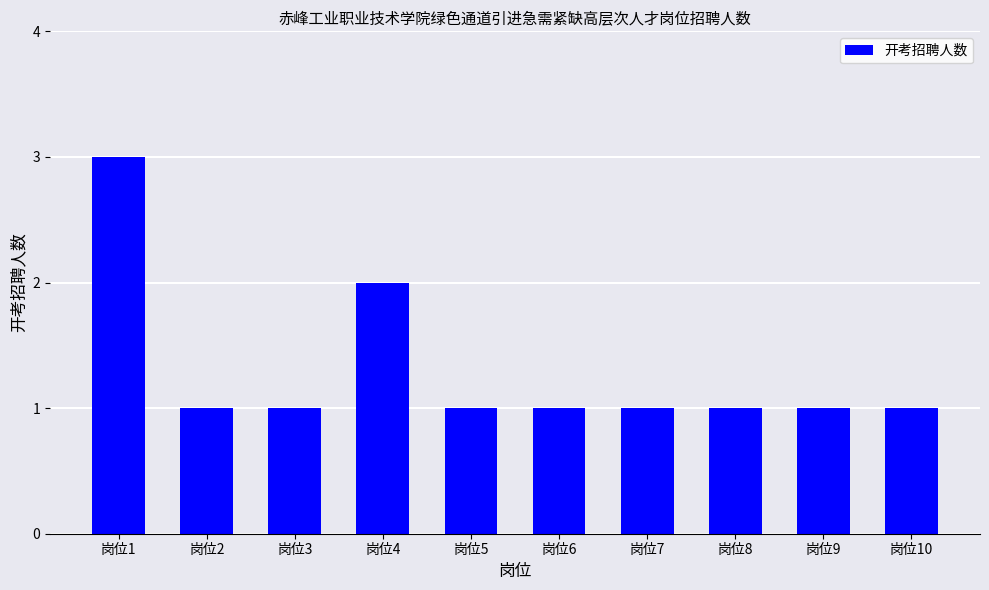

What is the average value?

1